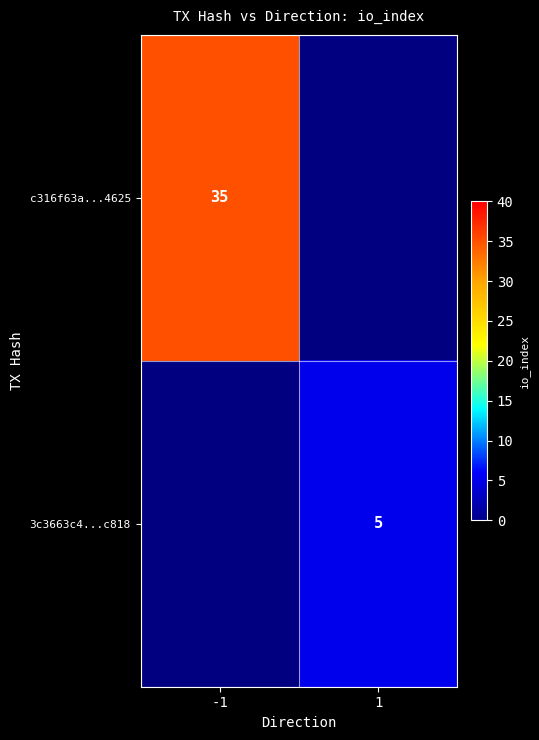

At which category does the chart reach its peak across all series?

-1